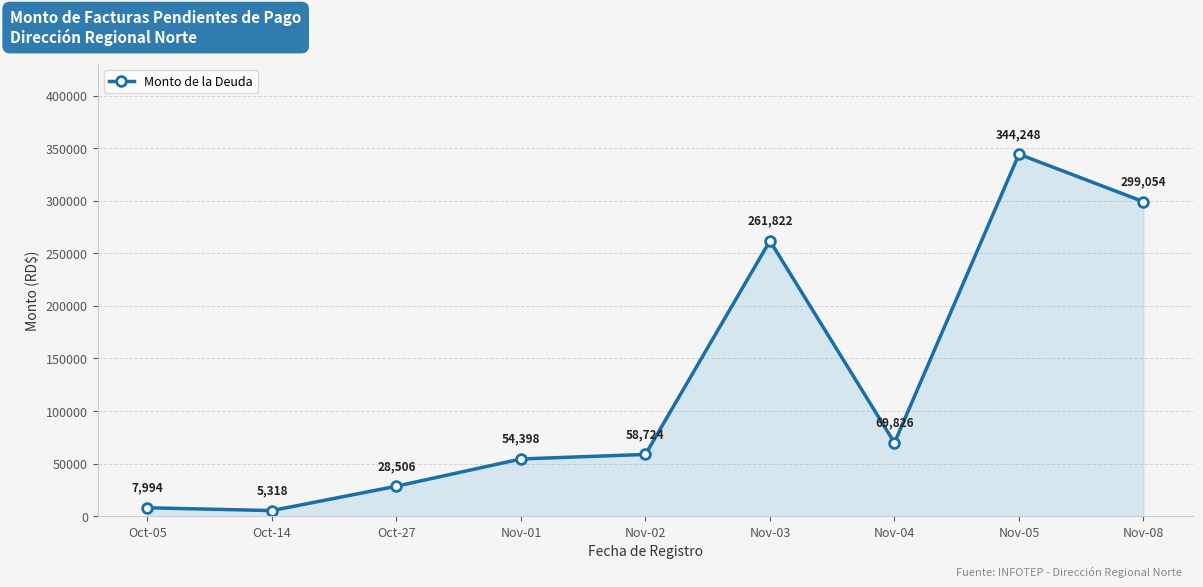

Which category has the highest value across all series?

Nov-05